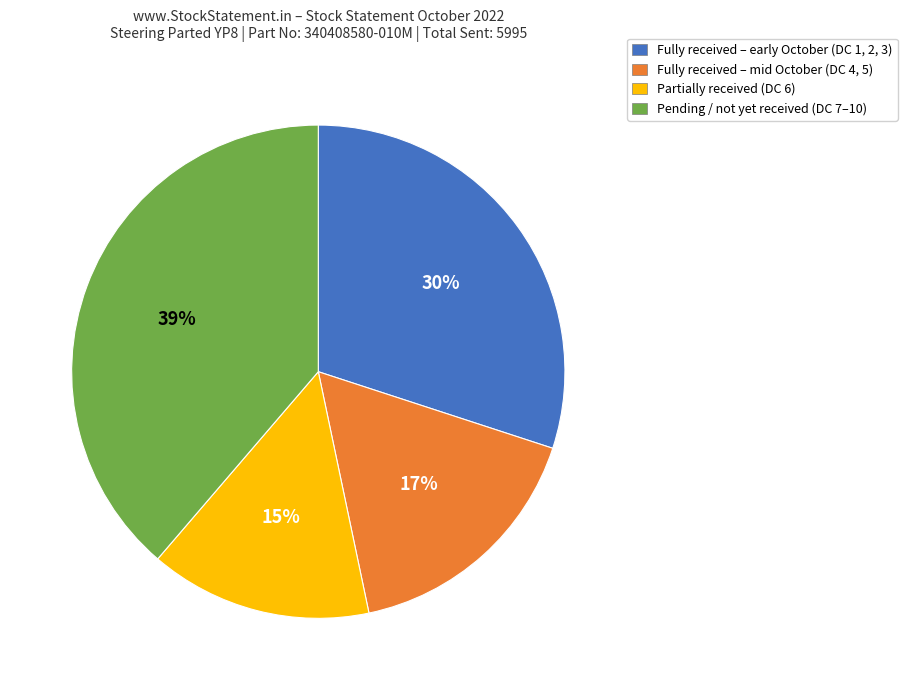

Does any single category account for the majority?

No